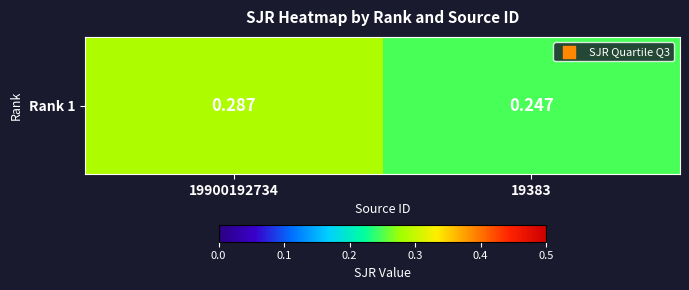

How many series are shown in this chart?

1